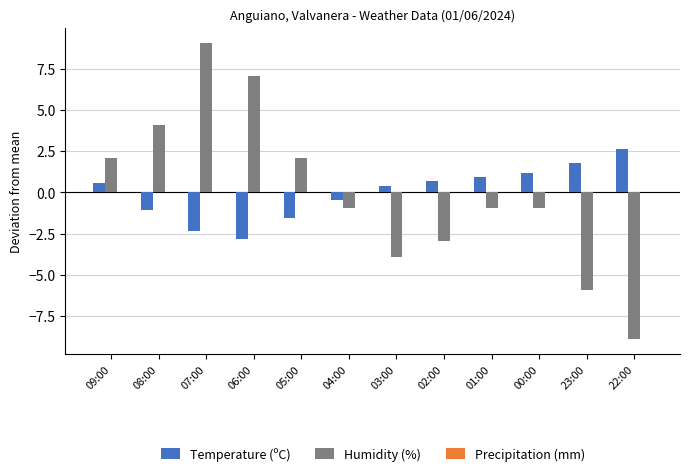

How many values in the Humidity (%) series exceed 0?

5